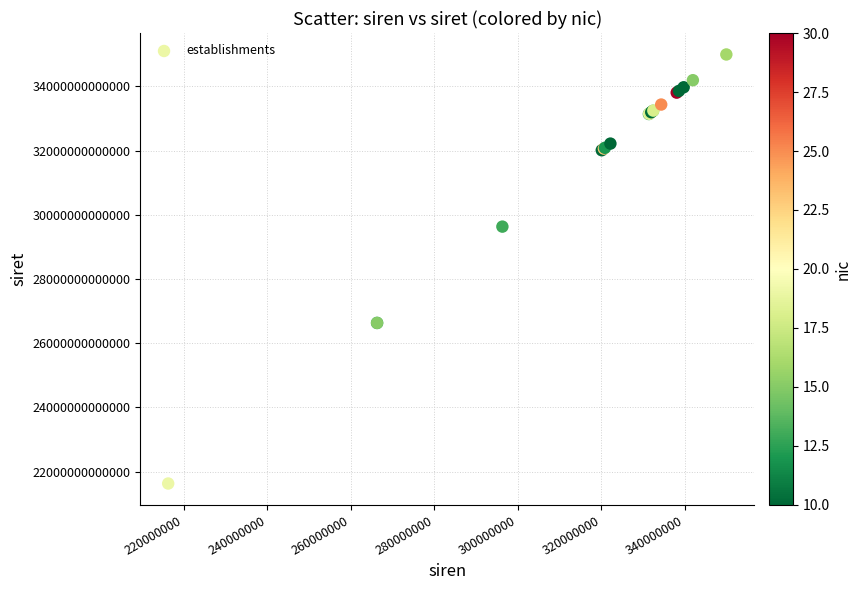

What Y value in the scatter plot is closest to 28310563450017?

29630108800013